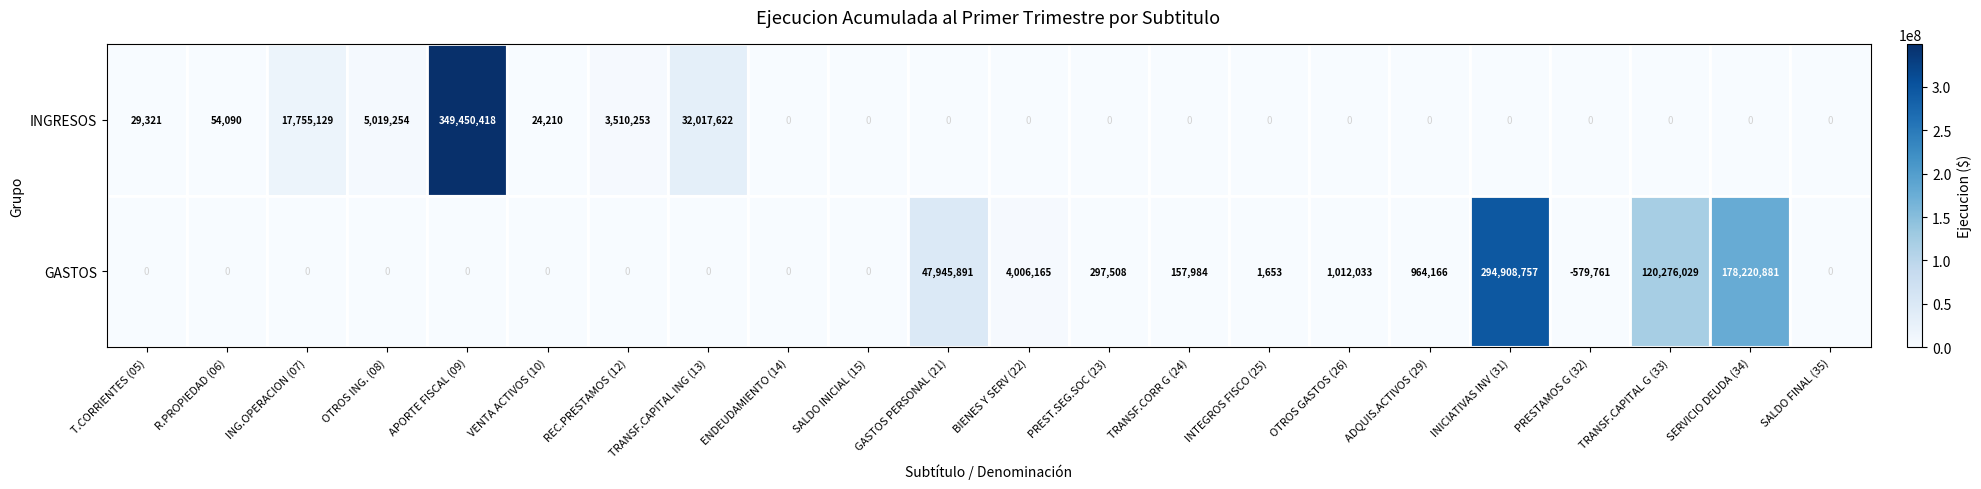

What is the approximate value of INGRESOS at APORTE FISCAL (09)?

349450418